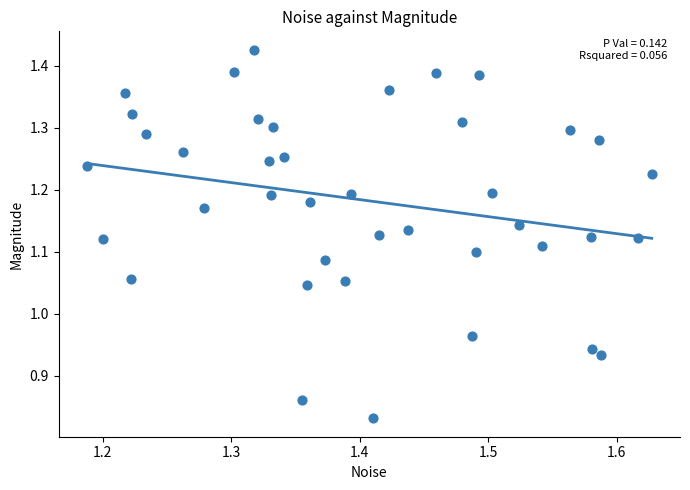

What is the range of Y values (max minus min)?

0.6